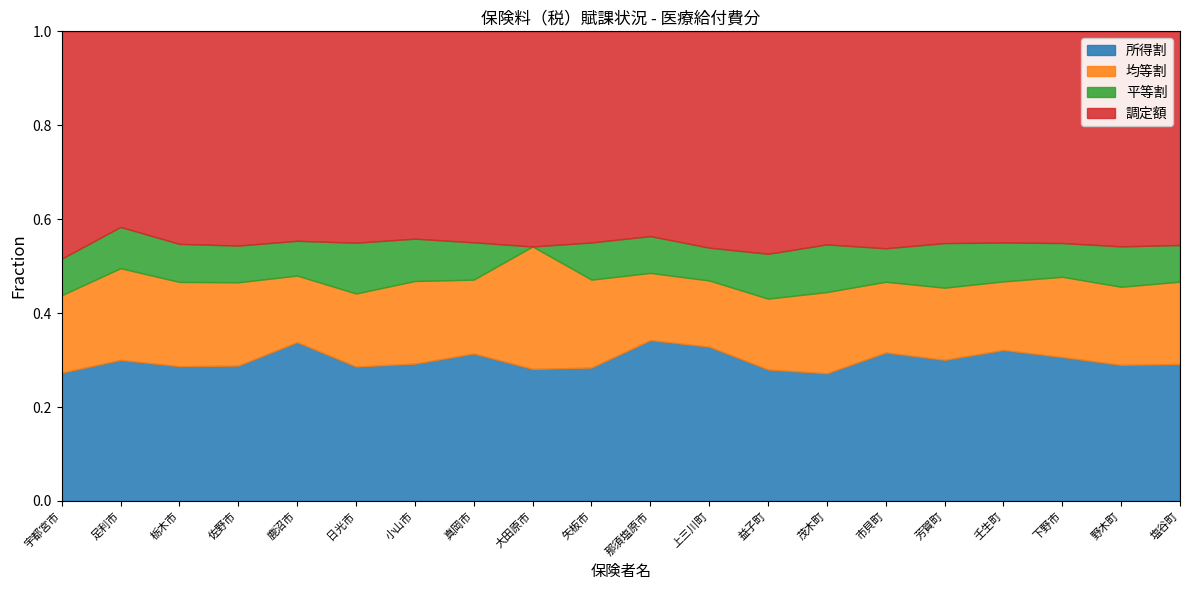

What is the total value across all series at 栃木市?

1.0